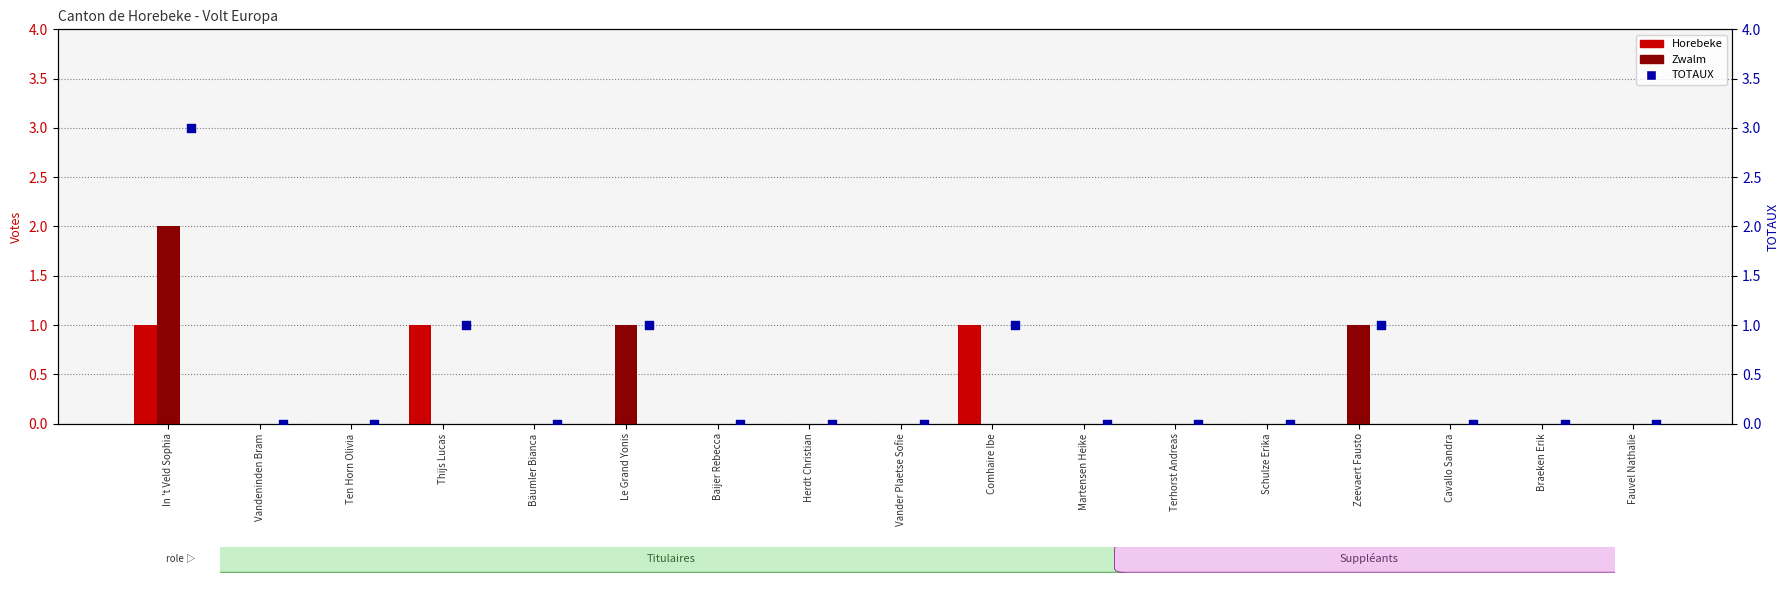

At how many categories does at least one series exceed 1?

1